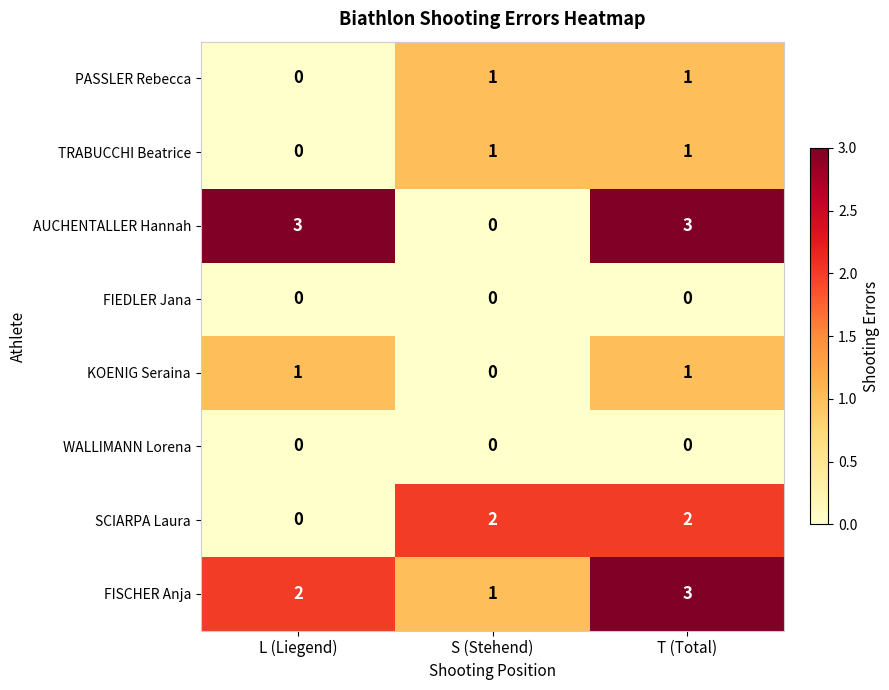

At which category is the sum across all series the highest?

T (Total)